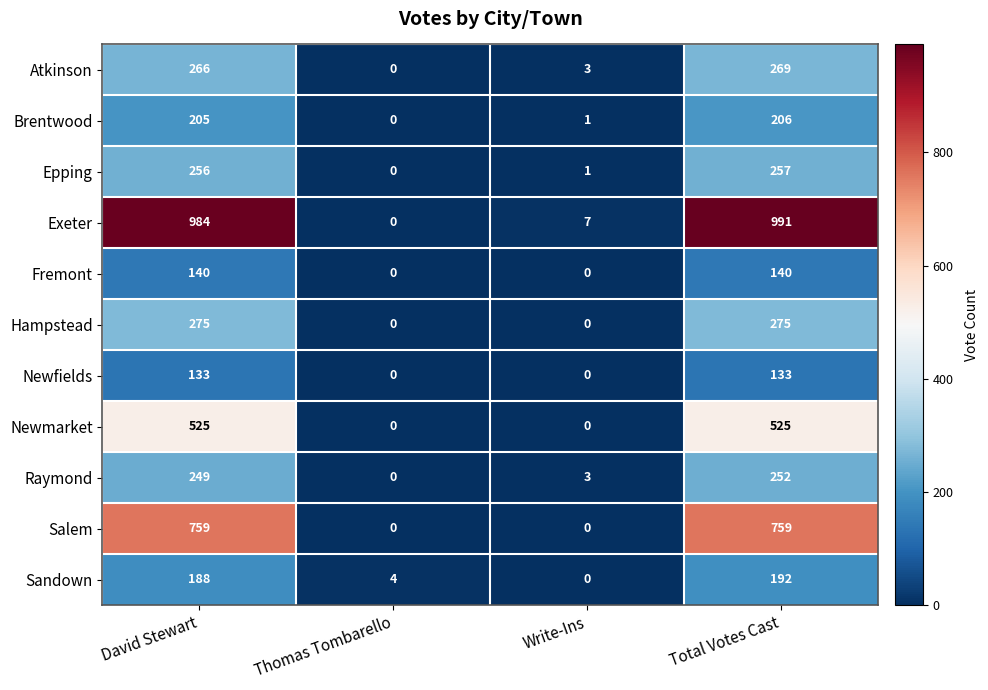

List the series in order of their peak value, lowest first.

Newfields, Fremont, Sandown, Brentwood, Raymond, Epping, Atkinson, Hampstead, Newmarket, Salem, Exeter